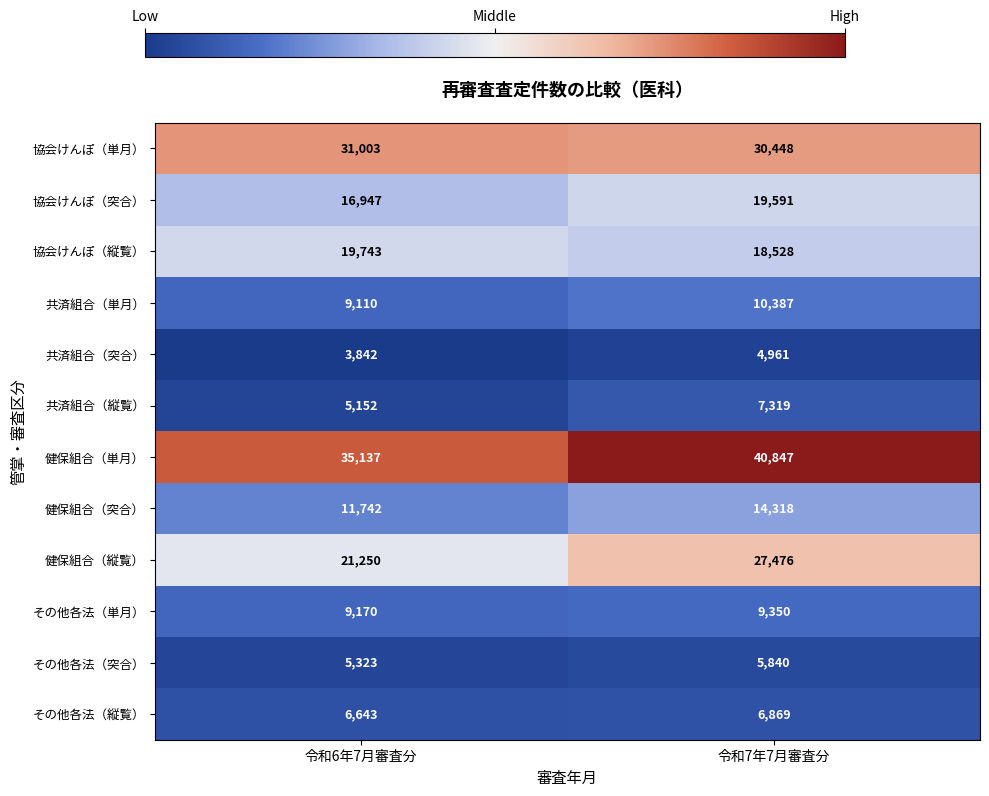

The value of 共済組合（突合） at 令和7年7月審査分 is 4961. True or false?

True